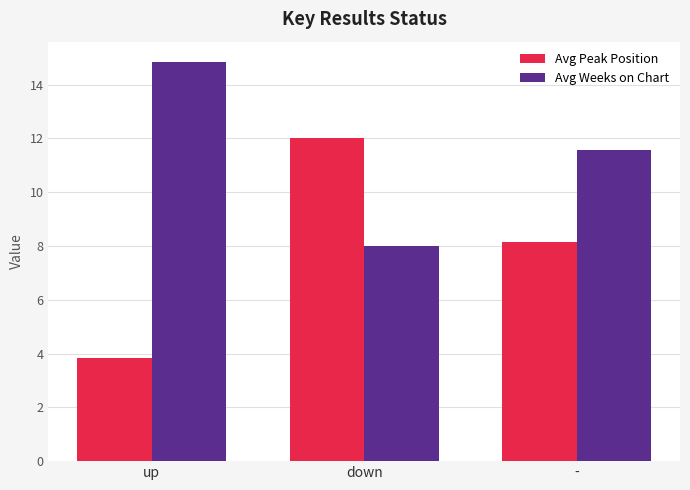

How many values in the Avg Weeks on Chart series are below 11?

1